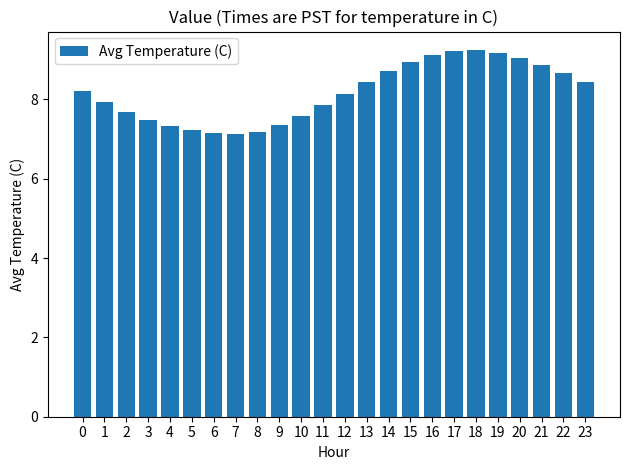

What is the smallest value displayed?

7.1